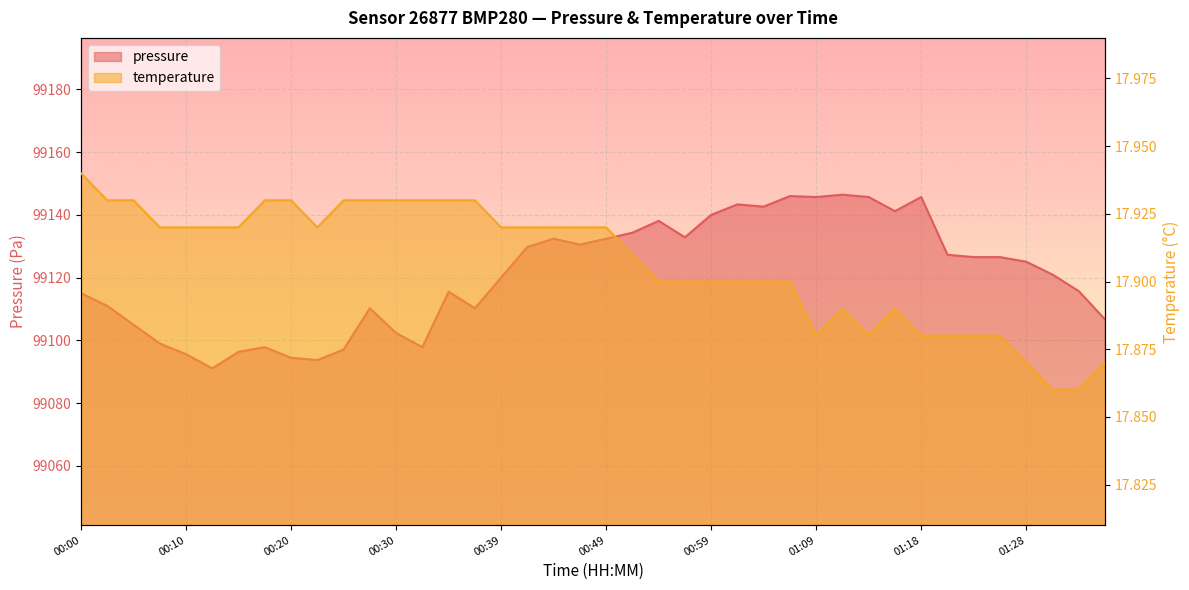

The value of temperature at 01:35 is 17.9. True or false?

True